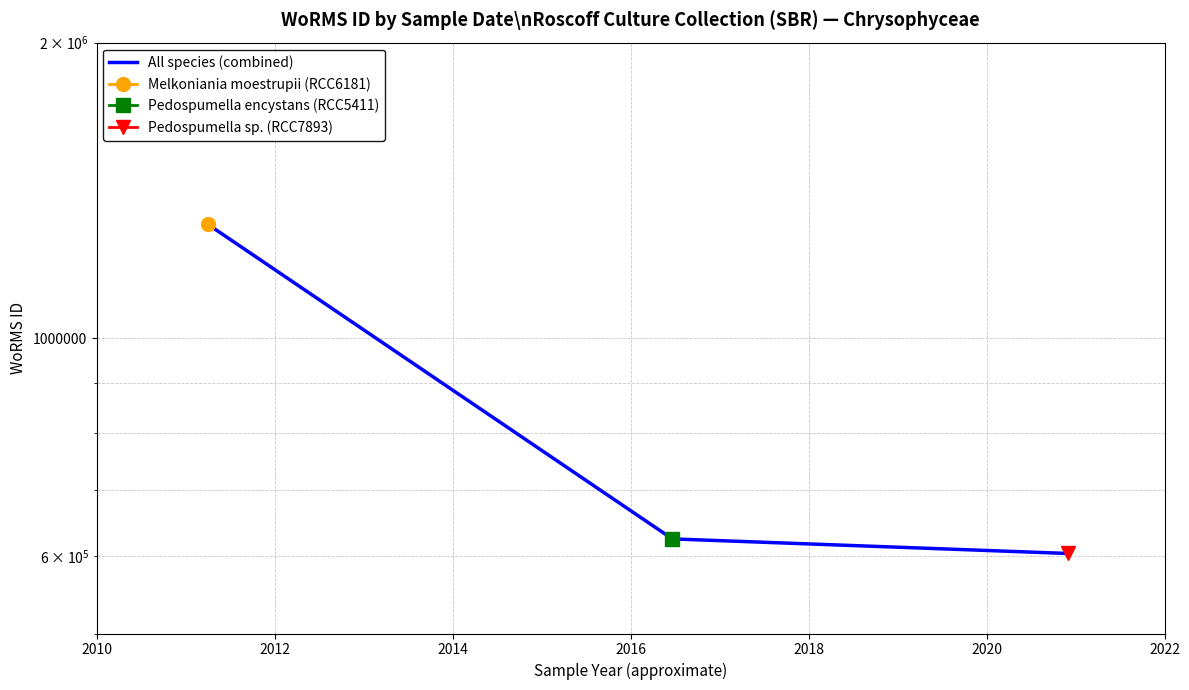

Reading left to right, transcribe all the data shown in this chart.

1306051	624263	603251